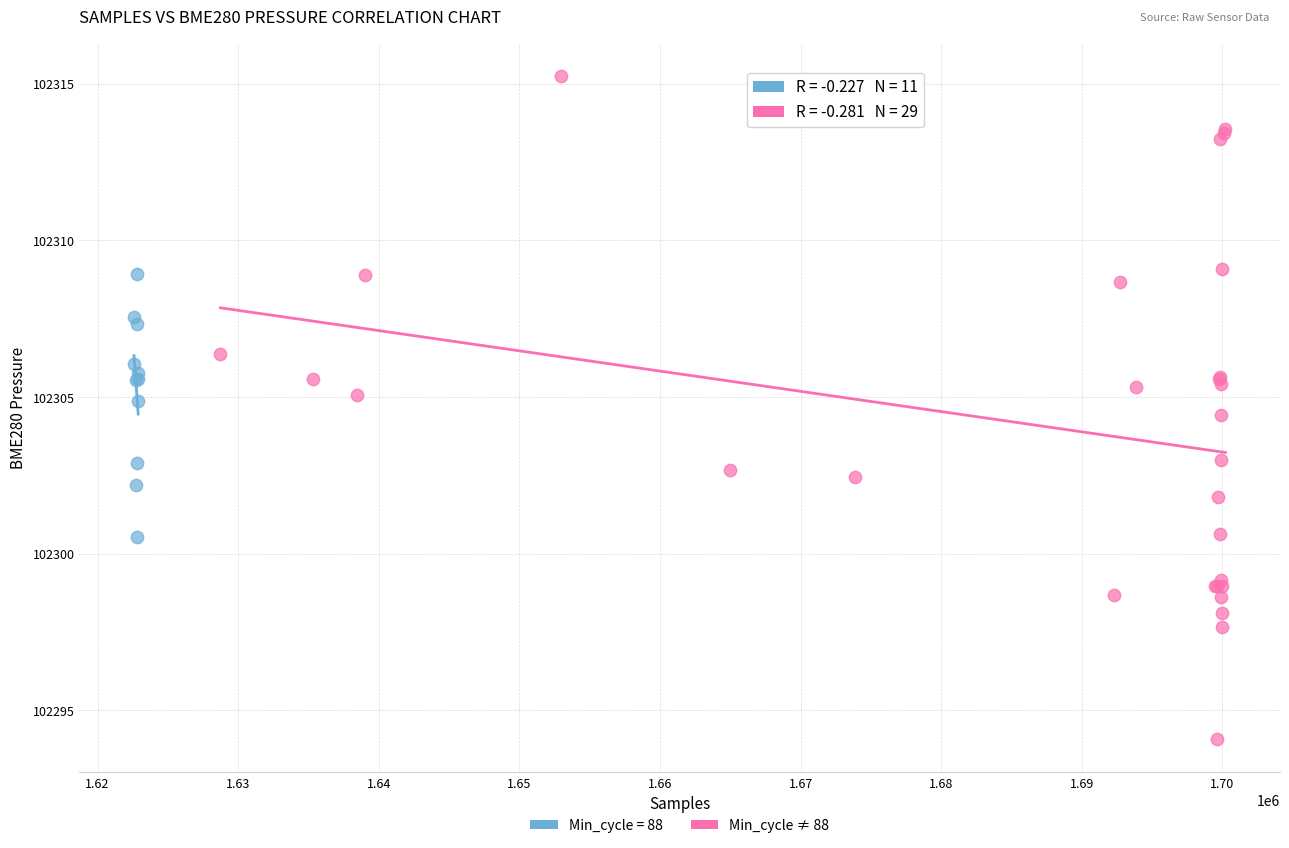

Which series has the largest Y range (max minus min)?

Min_cycle ≠ 88